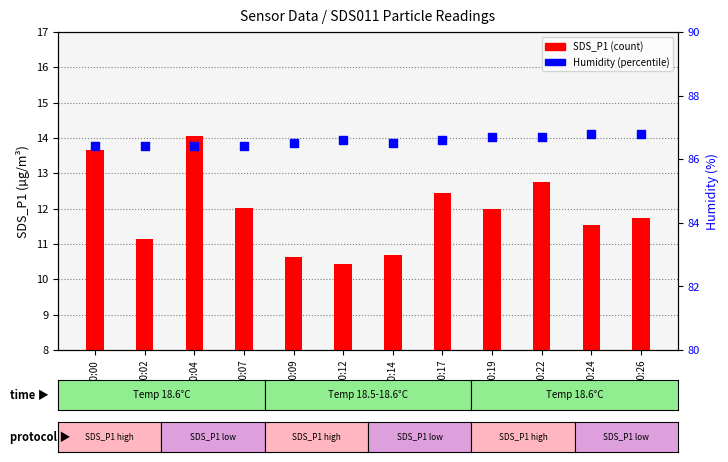

At which category is the sum across all series the highest?

00:04